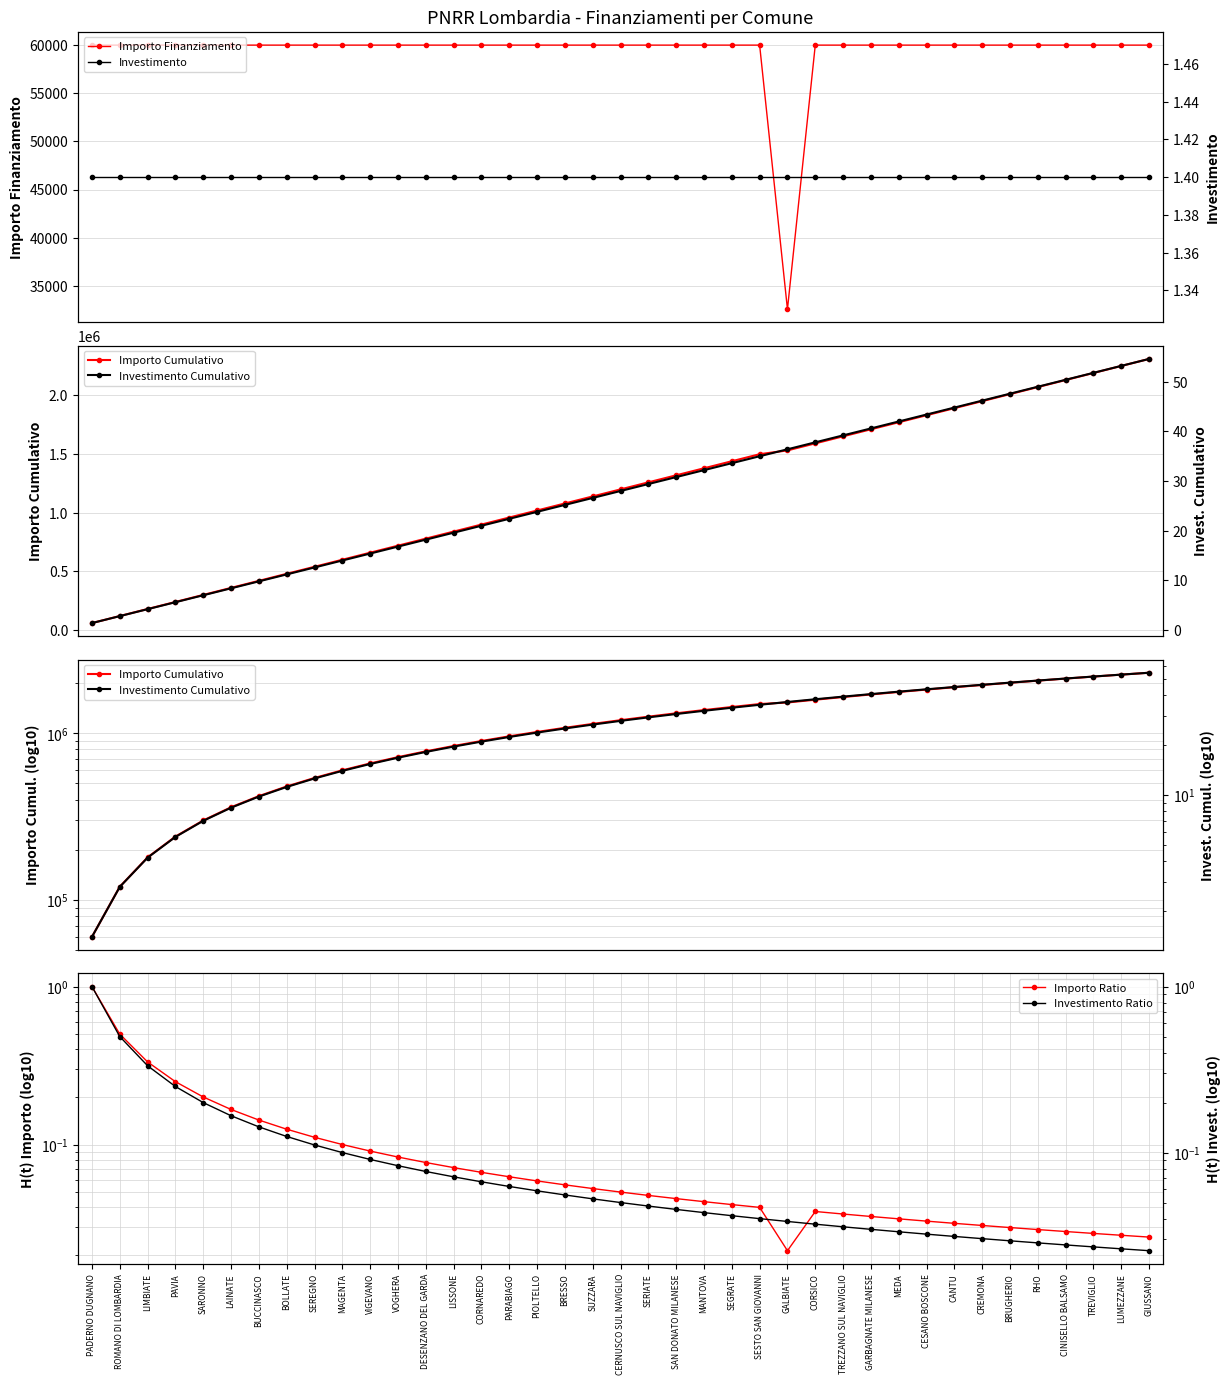

True or false: Importo Ratio and Importo Finanziamento cross at least once.

False